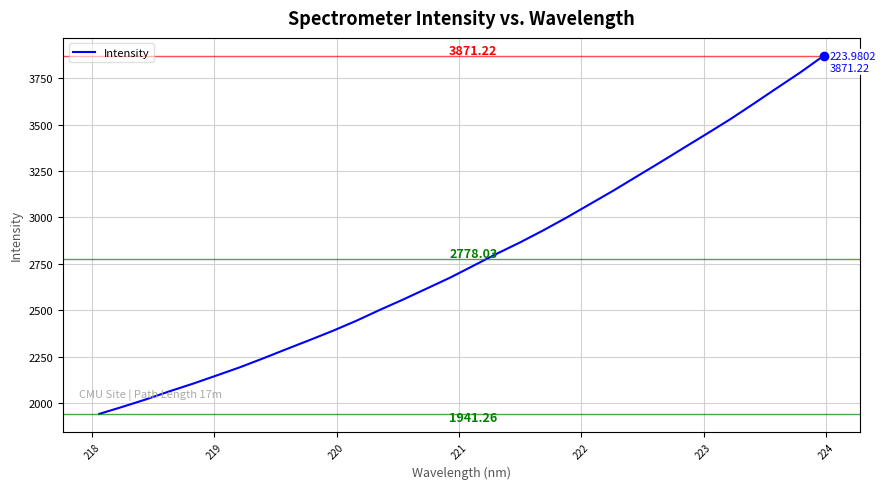

What is the difference between the maximum and minimum values?

1930.0